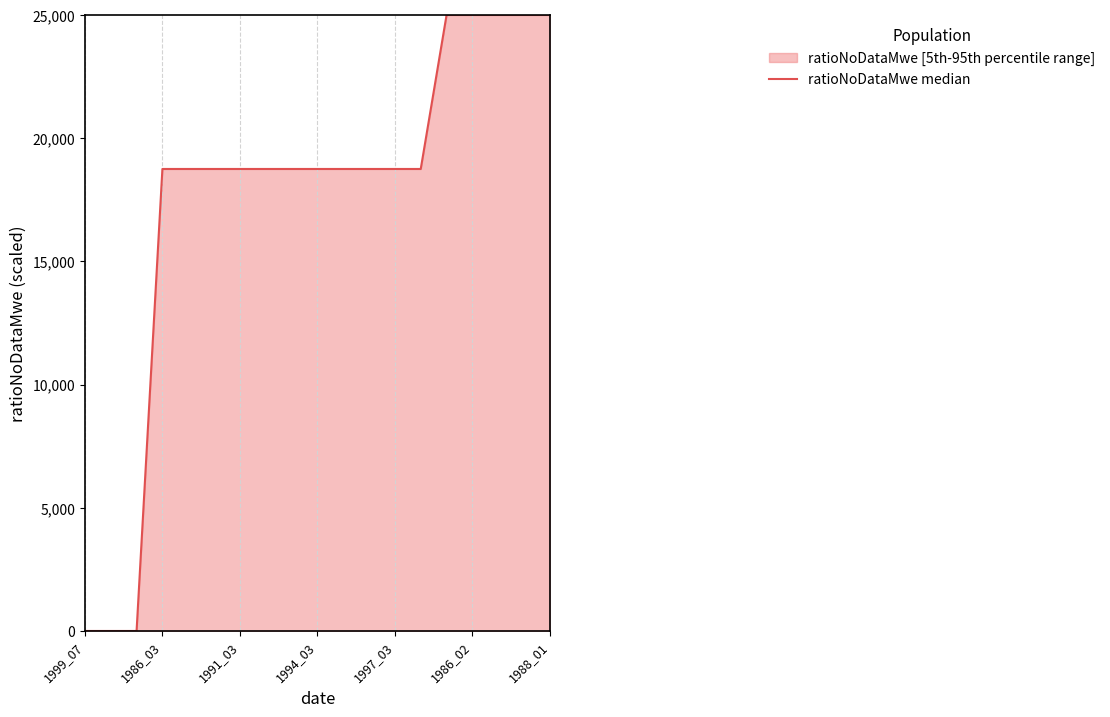

Read the value at 1994_03, to the nearest 50.

18750